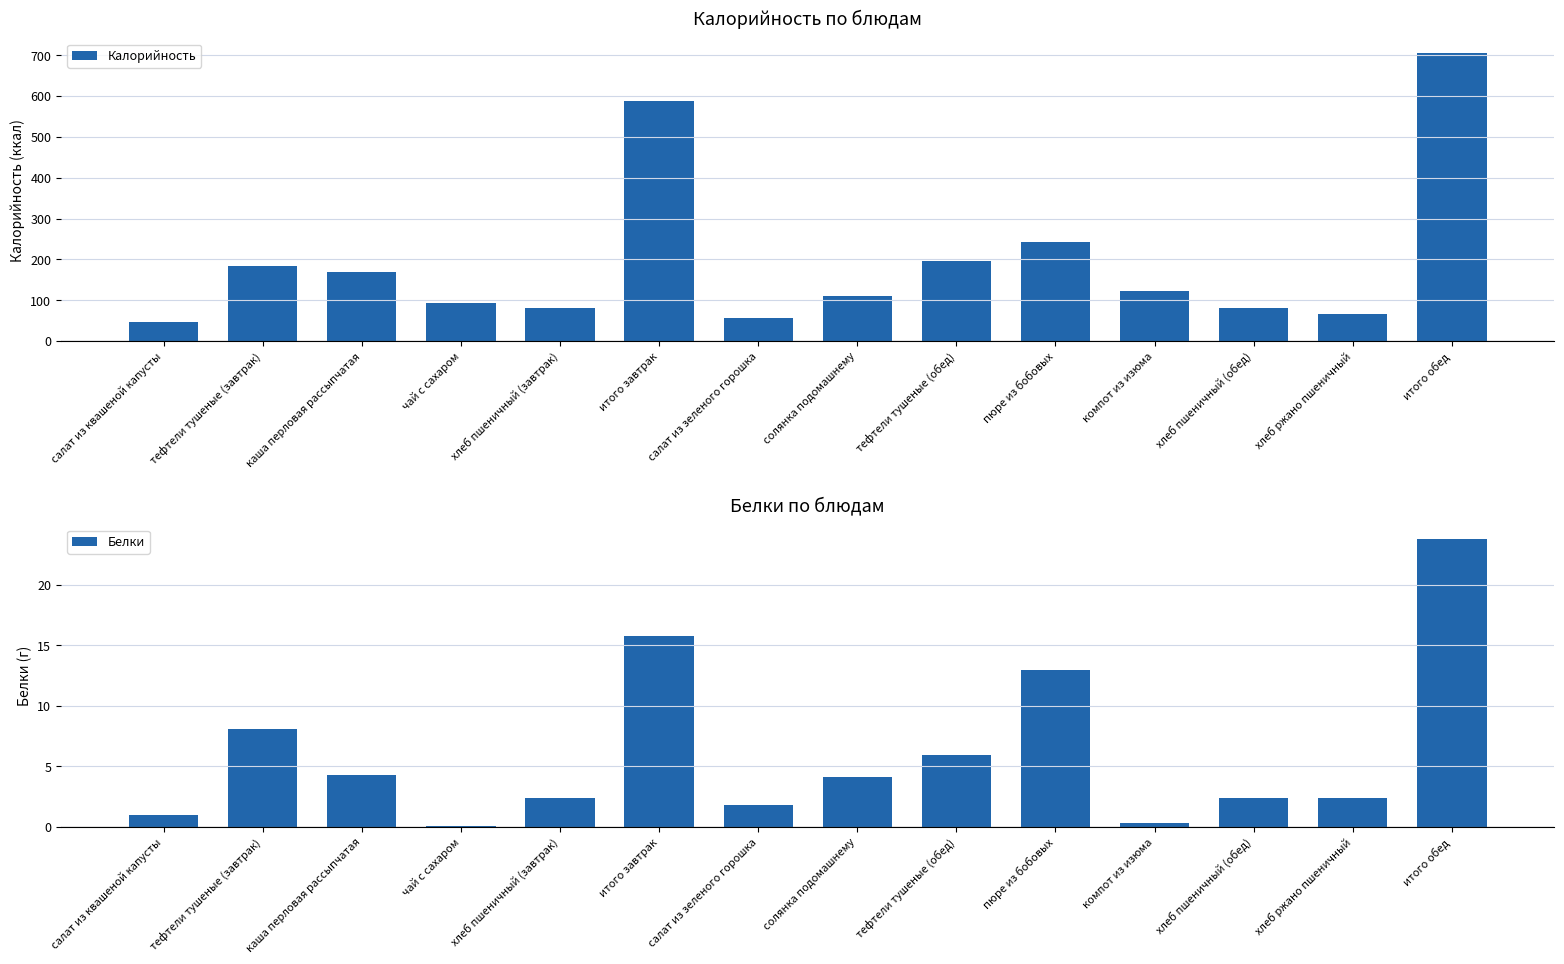

Between компот из изюма and тефтели тушеные (завтрак), which is larger?

тефтели тушеные (завтрак)